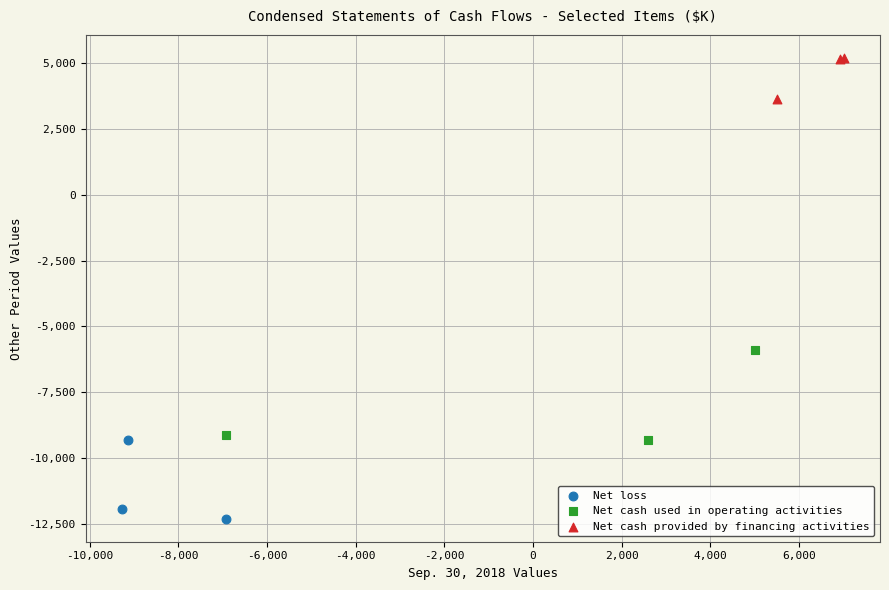

Which series reaches the maximum Y coordinate?

Net cash provided by financing activities